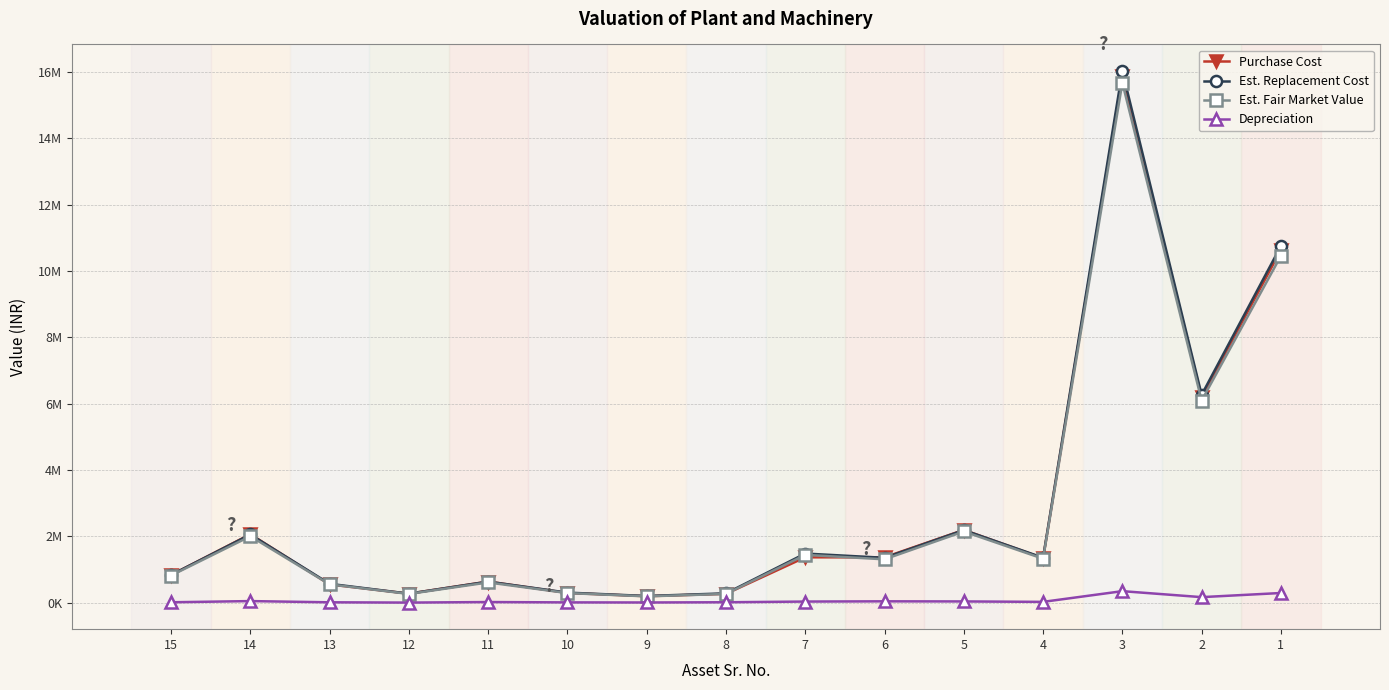

The value of Depreciation at 6 is 25248. True or false?

False